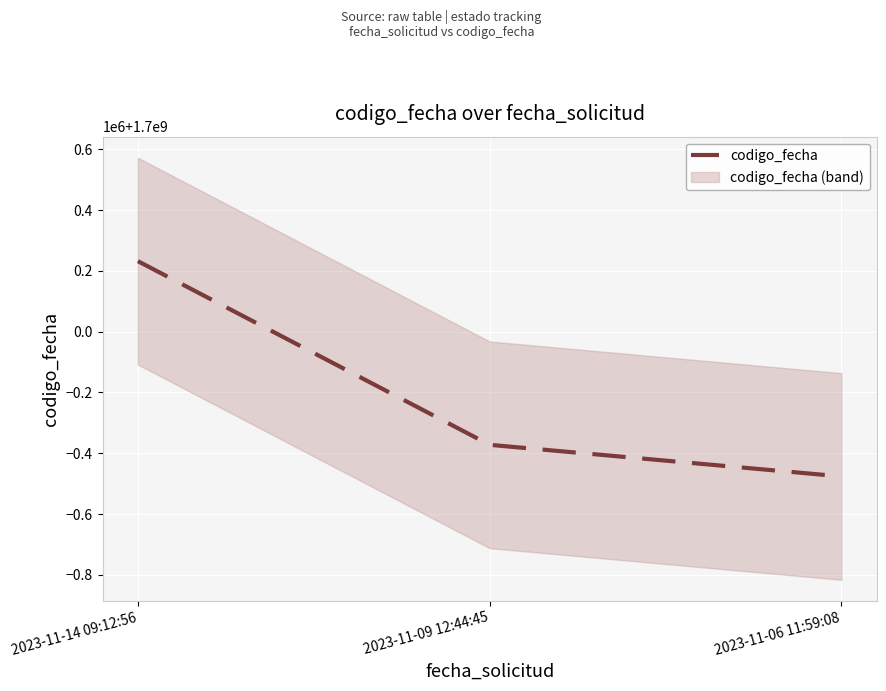

What is the maximum value shown in the chart?

1700231792